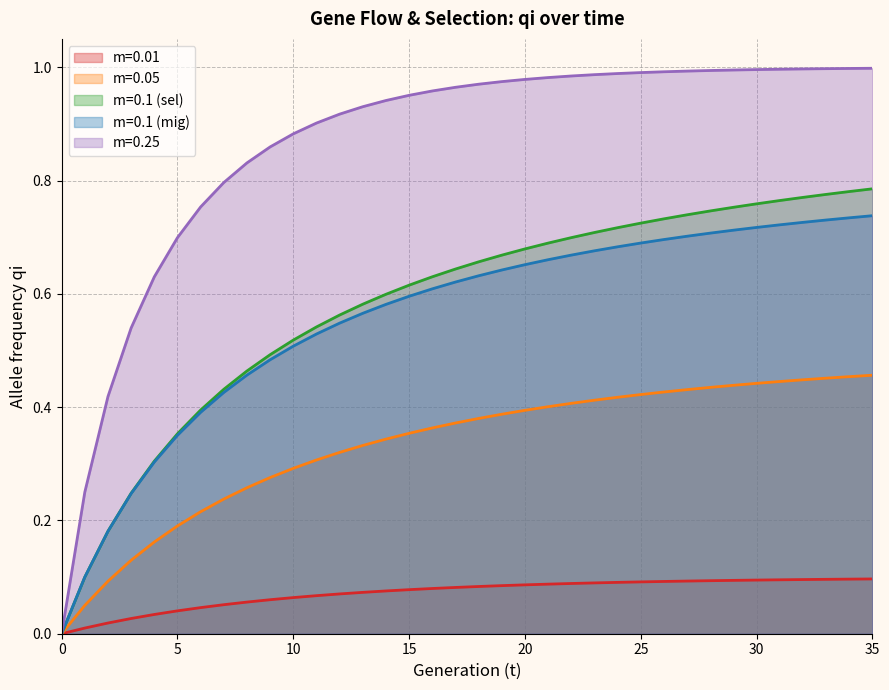

Reading right to left, transcribe all the data shown in this chart.

m=0.01: 35=0.1	34=0.1	33=0.1	32=0.1	31=0.1	30=0.1	29=0.1	28=0.1	27=0.1	26=0.1	25=0.1	24=0.1	23=0.1	22=0.1	21=0.1	20=0.1	19=0.1	18=0.1	17=0.1	16=0.1	15=0.1	14=0.1	13=0.1	12=0.1	11=0.1	10=0.1	9=0.1	8=0.1	7=0.1	6=0.0	5=0.0	4=0.0	3=0.0	2=0.0	1=0.0	0=0.0
m=0.05: 35=0.5	34=0.5	33=0.5	32=0.4	31=0.4	30=0.4	29=0.4	28=0.4	27=0.4	26=0.4	25=0.4	24=0.4	23=0.4	22=0.4	21=0.4	20=0.4	19=0.4	18=0.4	17=0.4	16=0.4	15=0.4	14=0.3	13=0.3	12=0.3	11=0.3	10=0.3	9=0.3	8=0.3	7=0.2	6=0.2	5=0.2	4=0.2	3=0.1	2=0.1	1=0.1	0=0.0
m=0.1 (sel): 35=0.8	34=0.8	33=0.8	32=0.8	31=0.8	30=0.8	29=0.8	28=0.7	27=0.7	26=0.7	25=0.7	24=0.7	23=0.7	22=0.7	21=0.7	20=0.7	19=0.7	18=0.7	17=0.6	16=0.6	15=0.6	14=0.6	13=0.6	12=0.6	11=0.5	10=0.5	9=0.5	8=0.5	7=0.4	6=0.4	5=0.4	4=0.3	3=0.2	2=0.2	1=0.1	0=0.0
m=0.1 (mig): 35=0.7	34=0.7	33=0.7	32=0.7	31=0.7	30=0.7	29=0.7	28=0.7	27=0.7	26=0.7	25=0.7	24=0.7	23=0.7	22=0.7	21=0.7	20=0.7	19=0.6	18=0.6	17=0.6	16=0.6	15=0.6	14=0.6	13=0.6	12=0.5	11=0.5	10=0.5	9=0.5	8=0.5	7=0.4	6=0.4	5=0.4	4=0.3	3=0.2	2=0.2	1=0.1	0=0.0
m=0.25: 35=1.0	34=1.0	33=1.0	32=1.0	31=1.0	30=1.0	29=1.0	28=1.0	27=1.0	26=1.0	25=1.0	24=1.0	23=1.0	22=1.0	21=1.0	20=1.0	19=1.0	18=1.0	17=1.0	16=1.0	15=1.0	14=0.9	13=0.9	12=0.9	11=0.9	10=0.9	9=0.9	8=0.8	7=0.8	6=0.8	5=0.7	4=0.6	3=0.5	2=0.4	1=0.2	0=0.0